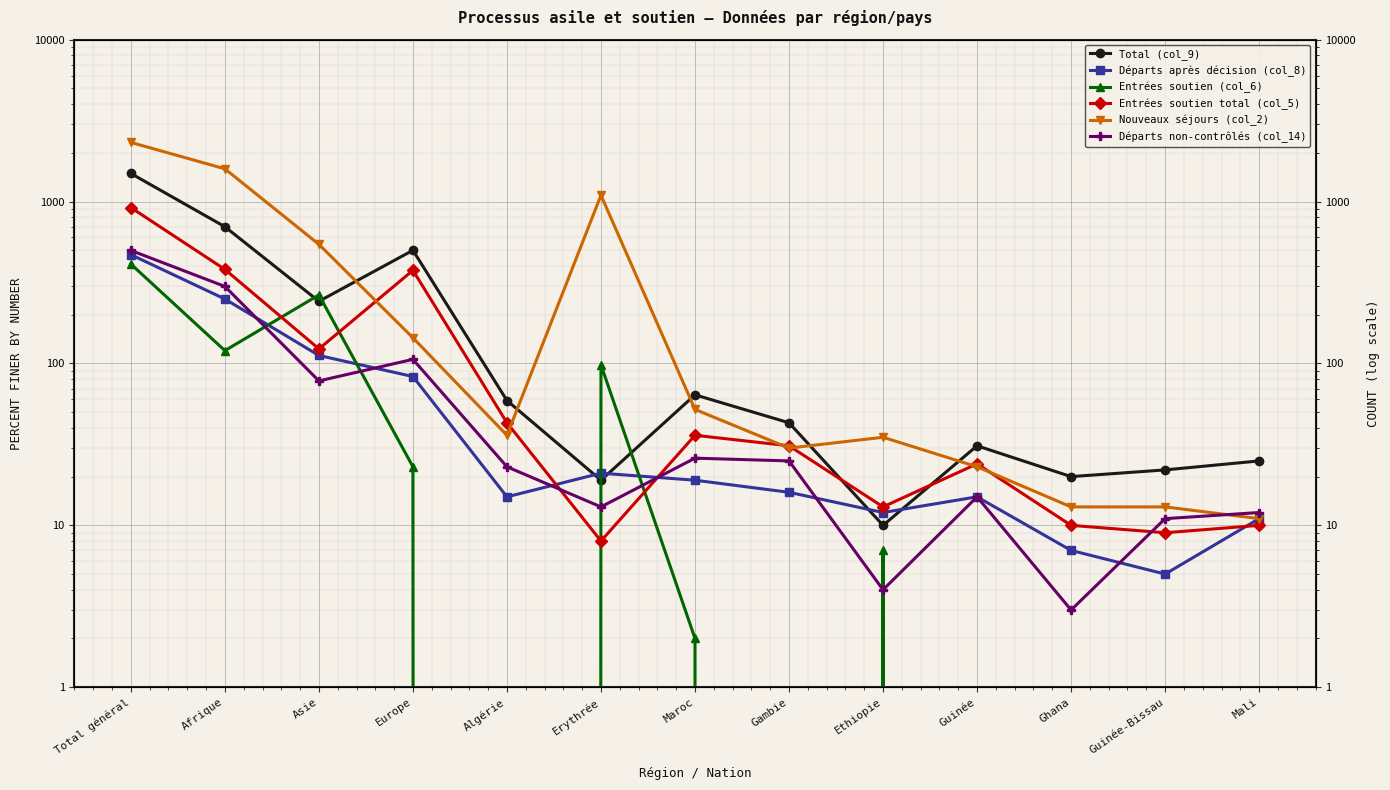

Which has a higher value, Total général or Afrique?

Total général